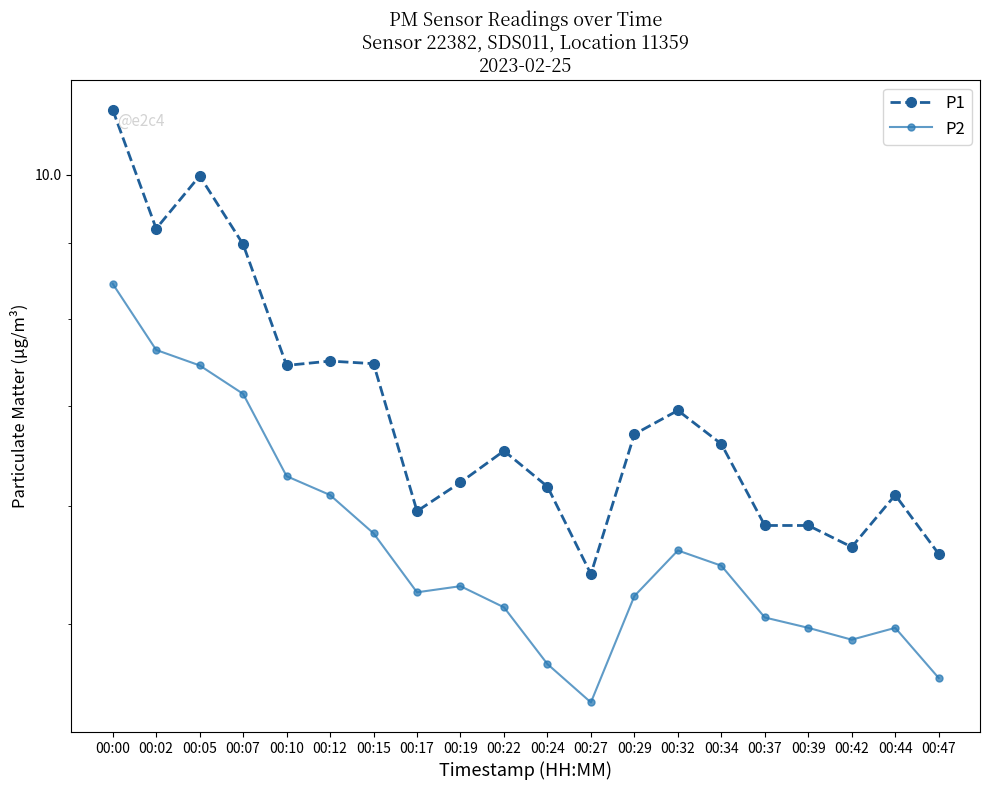

At which label does P1 first exceed 6?

00:00